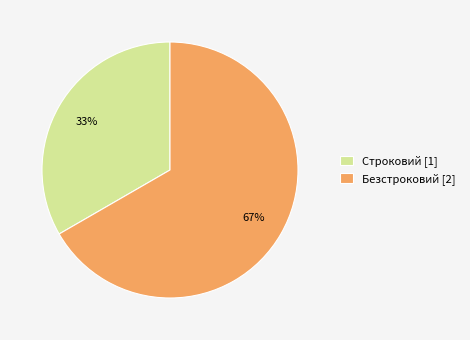

The Строковий slice represents 33% of the pie. True or false?

True